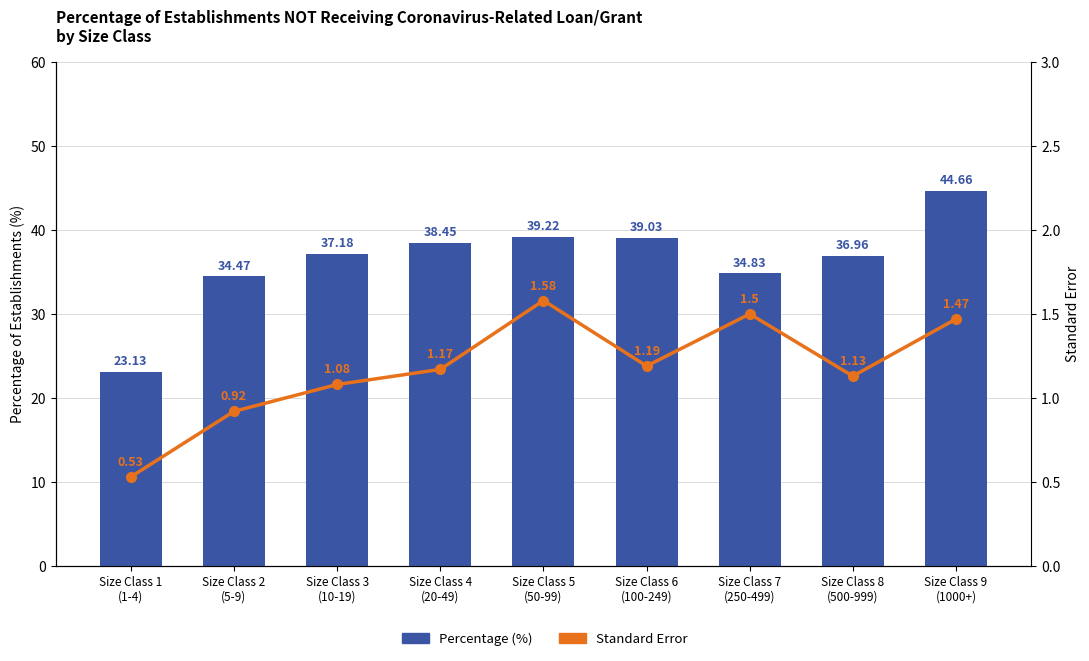

Rank the categories by Standard Error value from lowest to highest.

Size Class 1
(1-4), Size Class 2
(5-9), Size Class 3
(10-19), Size Class 8
(500-999), Size Class 4
(20-49), Size Class 6
(100-249), Size Class 9
(1000+), Size Class 7
(250-499), Size Class 5
(50-99)